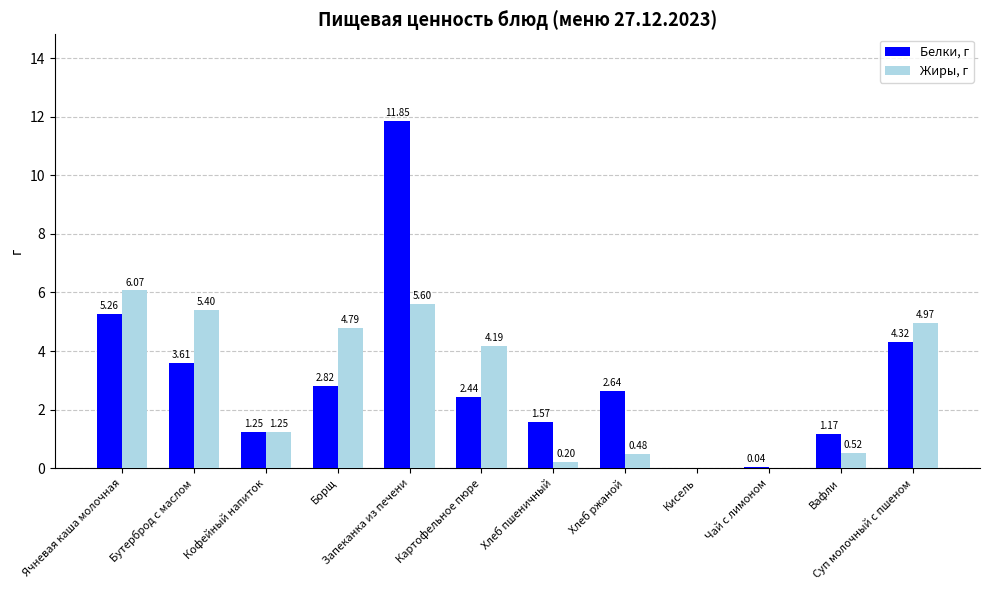

At which category does the chart reach its peak across all series?

Запеканка из печени